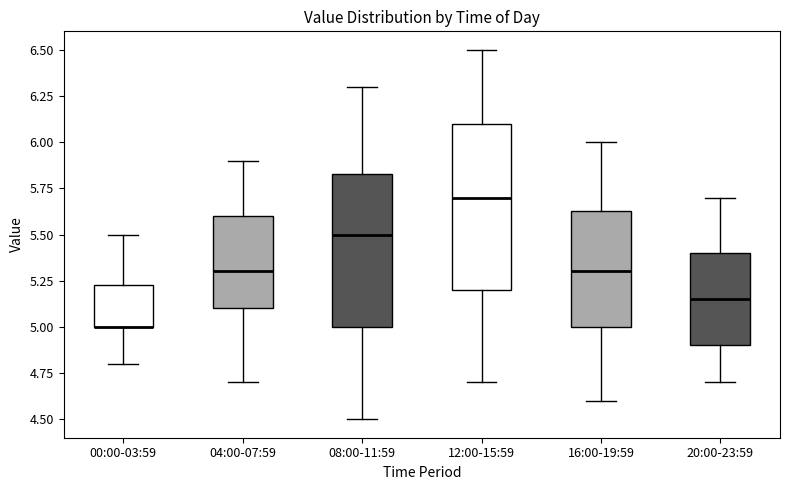

Reading left to right, transcribe this box plot: for each box, give where its median line is, the range the box spans, and where its two whiskers end, as read against the y-axis. The values are not printed on the chart, so give them approximately, as read against the axis.

00:00-03:59: median 5.00 (drawn on the box's lower edge), box 5.00 to 5.25, whiskers 4.80 to 5.50
04:00-07:59: median 5.30, box 5.10 to 5.60, whiskers 4.70 to 5.90
08:00-11:59: median 5.50, box 5.00 to 5.85, whiskers 4.50 to 6.30
12:00-15:59: median 5.70, box 5.20 to 6.10, whiskers 4.70 to 6.50
16:00-19:59: median 5.30, box 5.00 to 5.65, whiskers 4.60 to 6.00
20:00-23:59: median 5.15, box 4.90 to 5.40, whiskers 4.70 to 5.70